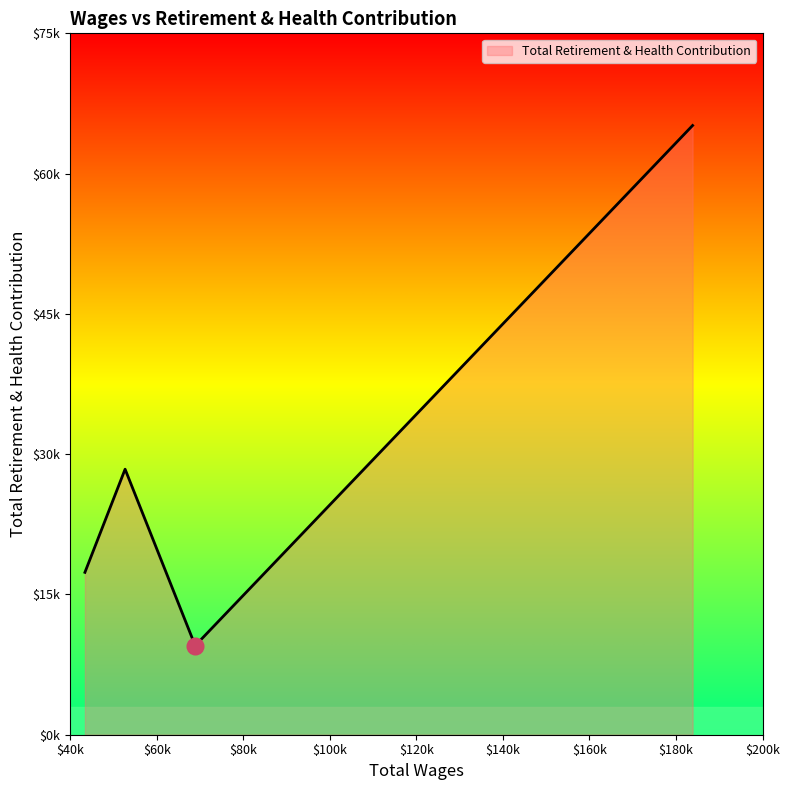

Does the chart have visible grid lines?

No